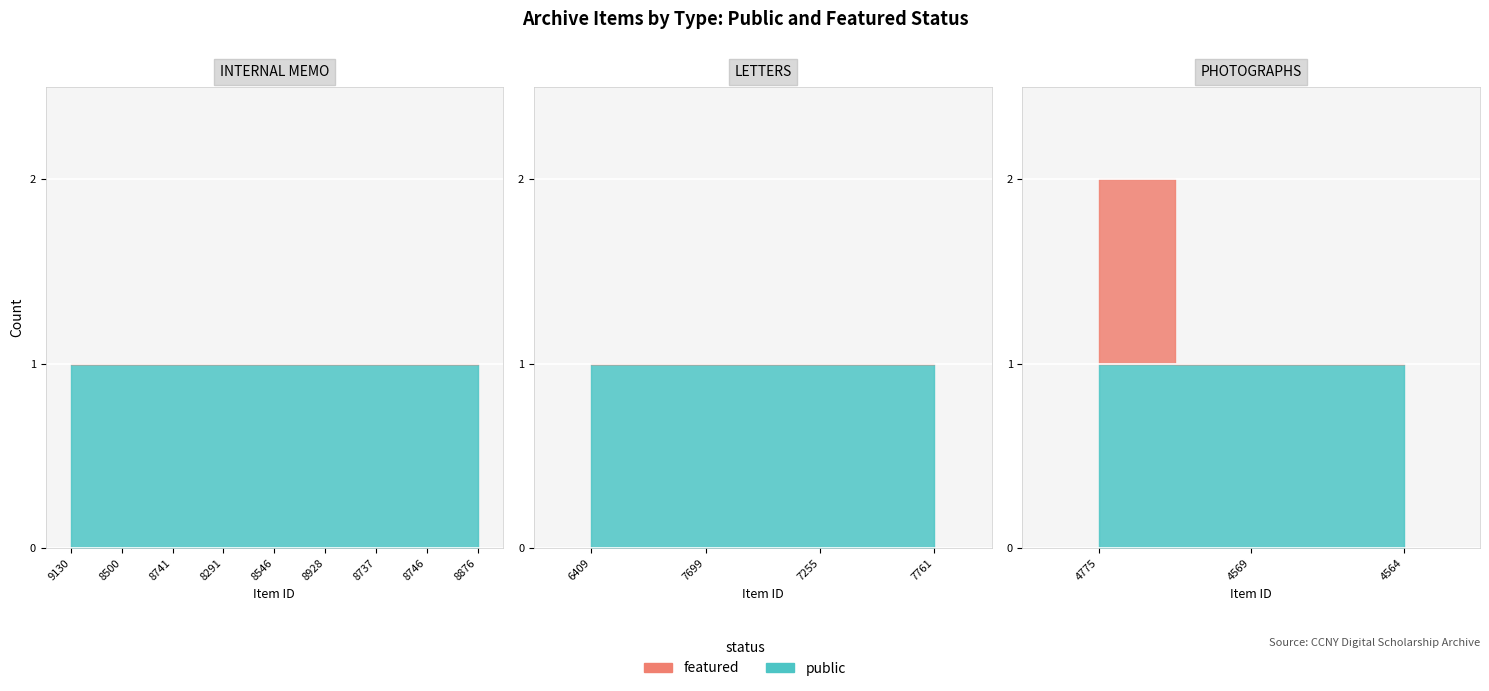

What is the sum of all featured values?

1